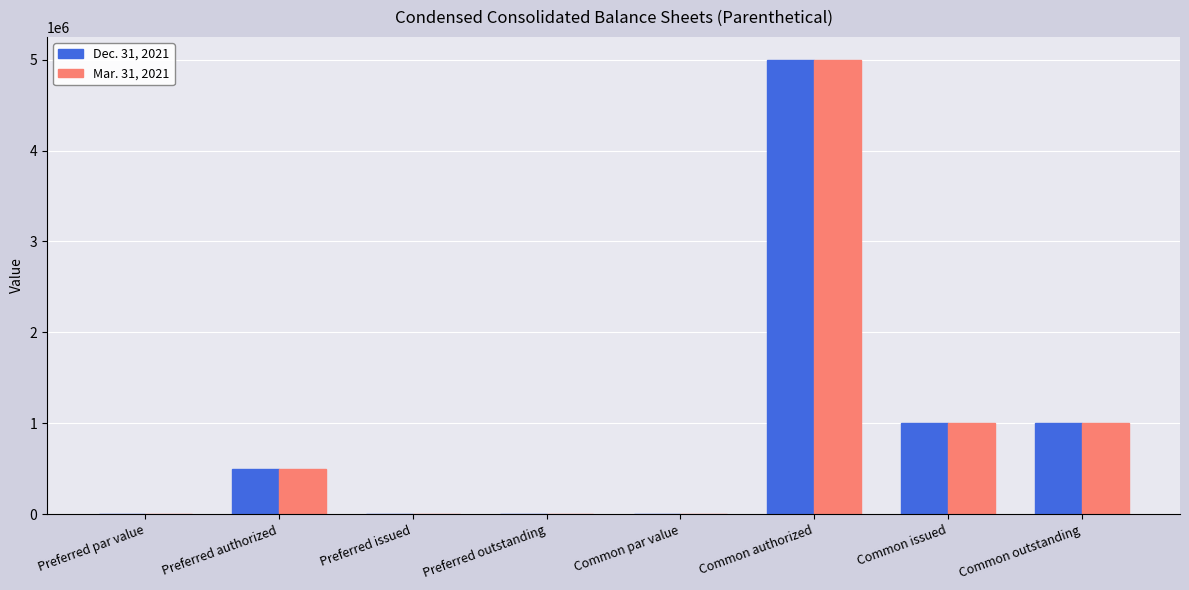

At which category is the sum across all series the highest?

Common authorized